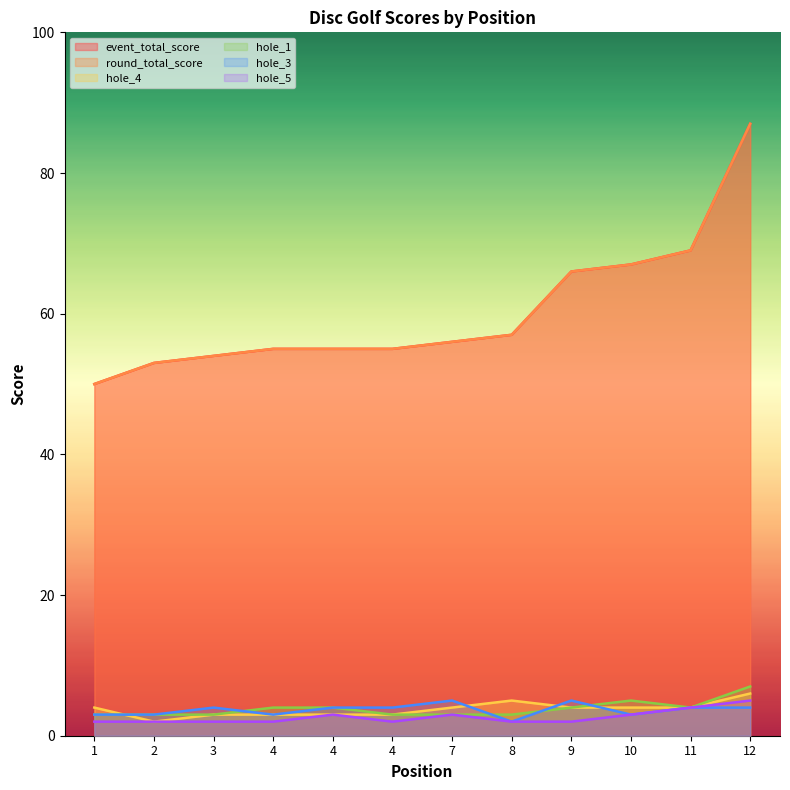

Does the chart display data point markers on the line(s)?

No